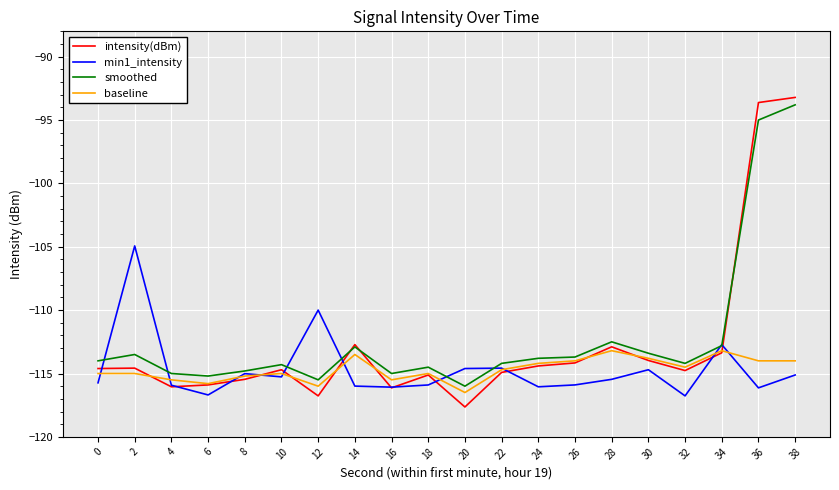

Is it true that intensity(dBm) equals -201.9 at 30?

False